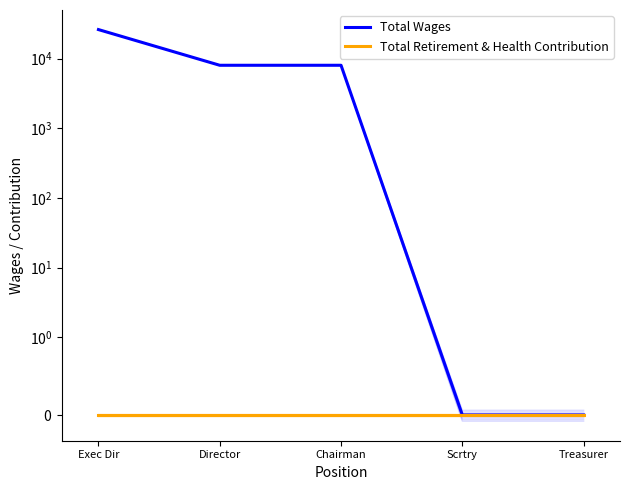

Rank the categories by Total Retirement & Health Contribution value from lowest to highest.

Exec Dir, Director, Chairman, Scrtry, Treasurer